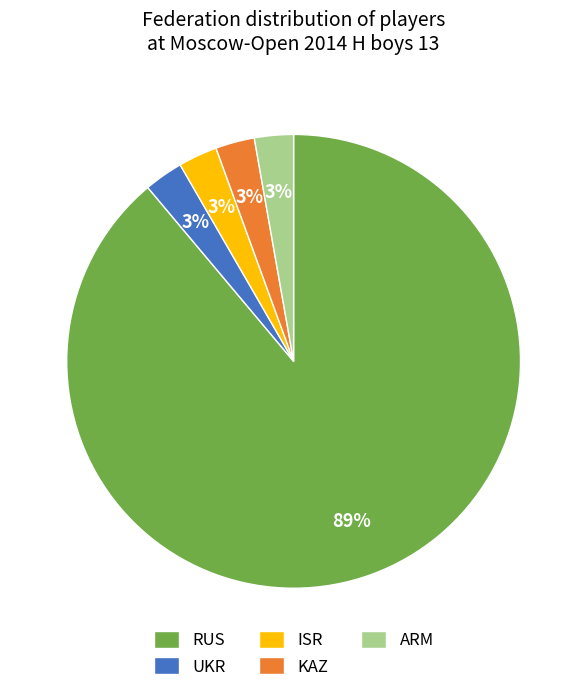

What percentage is the ISR slice, to the nearest percent?

3%